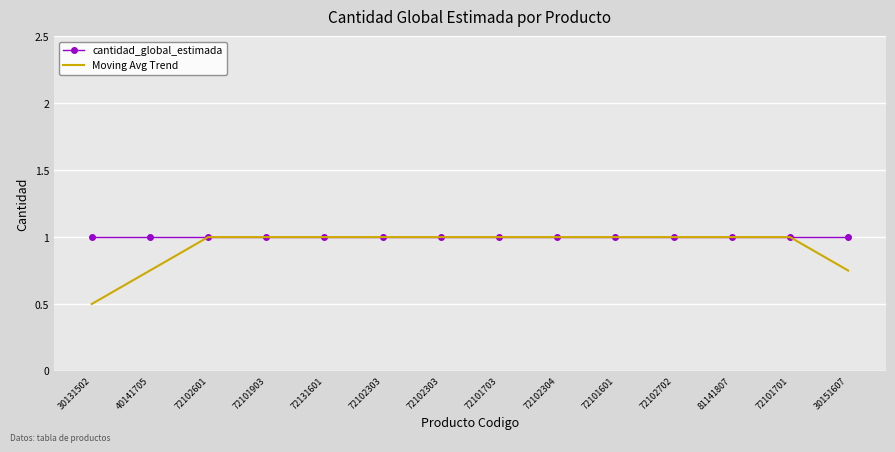

How many categories are shown in the chart?

14